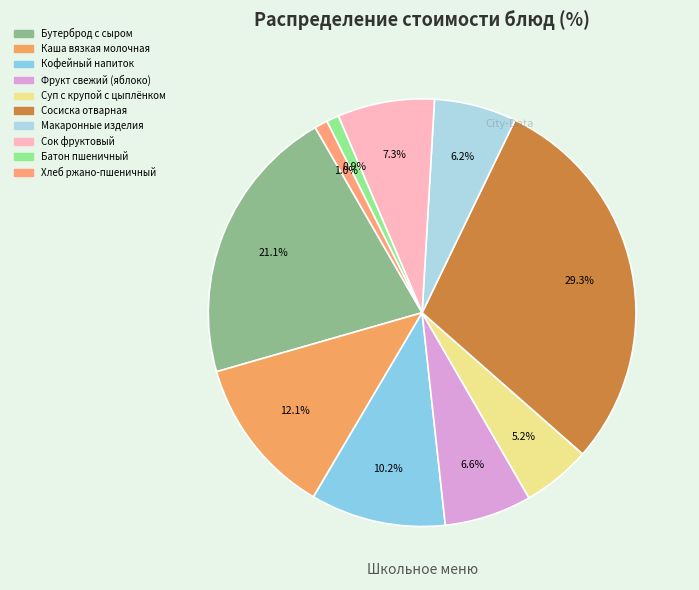

Is there any slice that represents more than half of the pie?

No